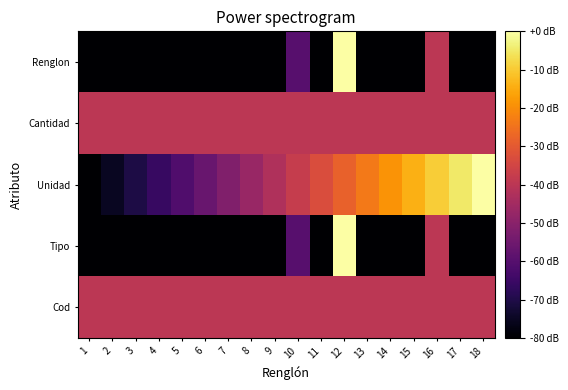

List the series in order of their peak value, lowest first.

Cantidad, Cod, Renglon, Unidad, Tipo